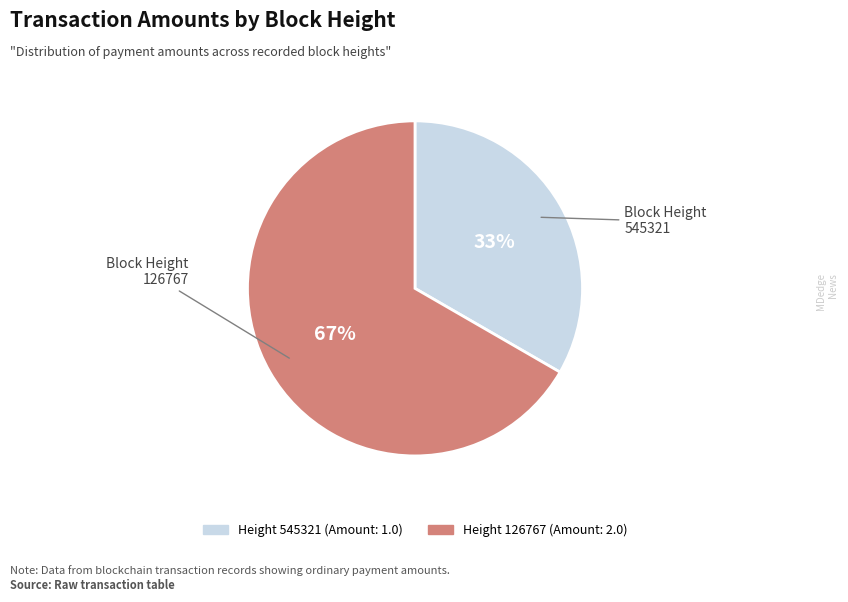

Is there a majority slice in this chart?

Yes